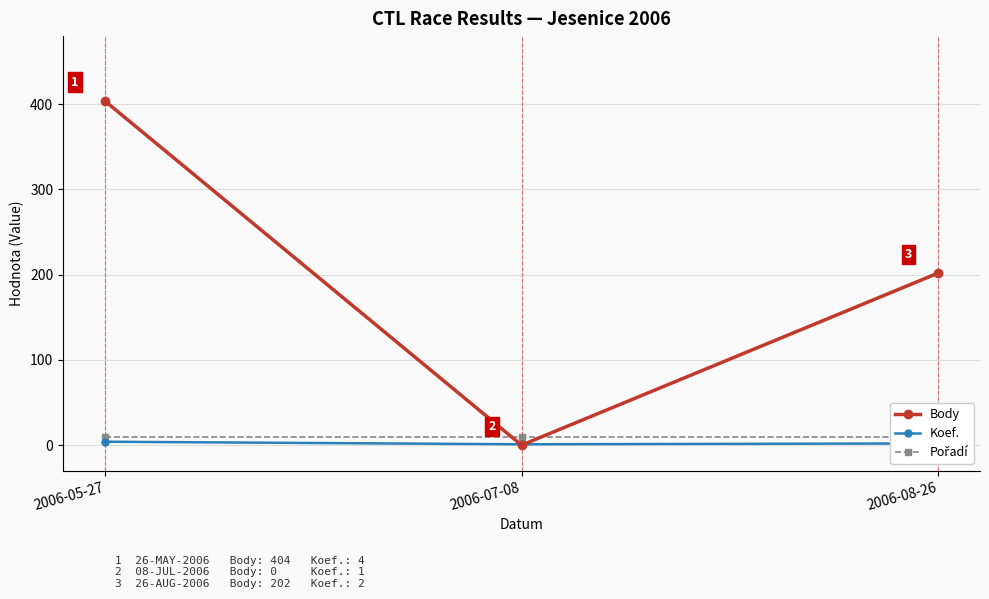

What is the total value across all series at 2006-05-27?

418